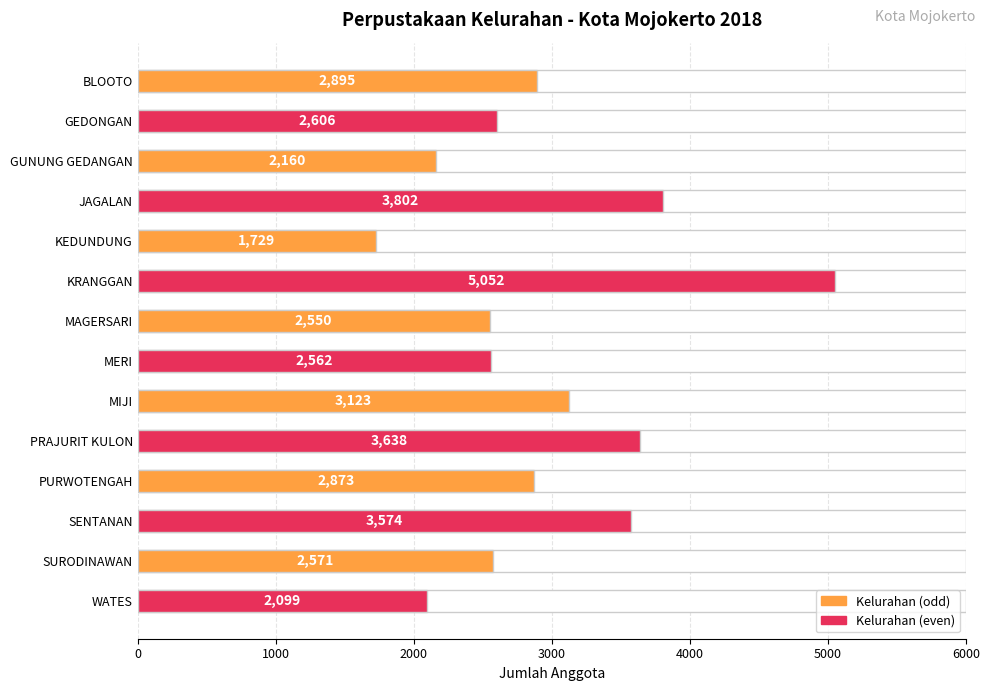

Are the bars grouped side by side (vs. stacked)?

No